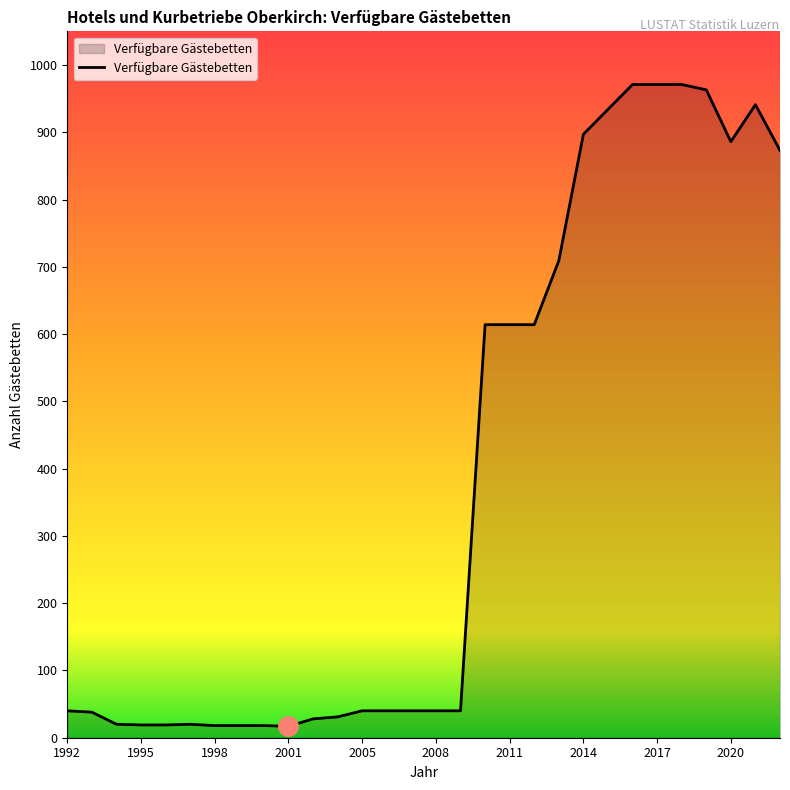

How many lines are shown in the chart?

1